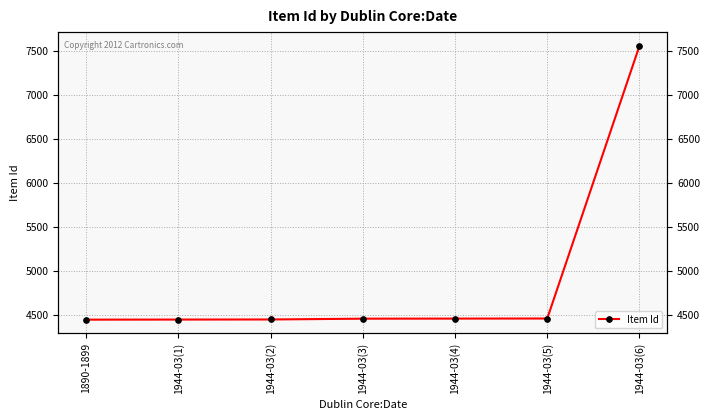

Reading left to right, extract all data points from this chart.

1890-1899=4448	1944-03(1)=4449	1944-03(2)=4450	1944-03(3)=4459	1944-03(4)=4460	1944-03(5)=4461	1944-03(6)=7562